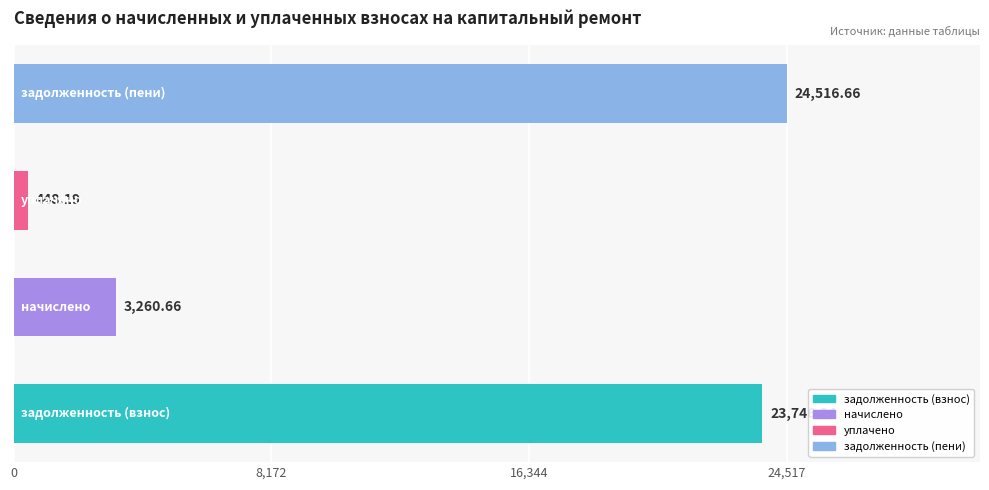

How many categories are shown in the chart?

4